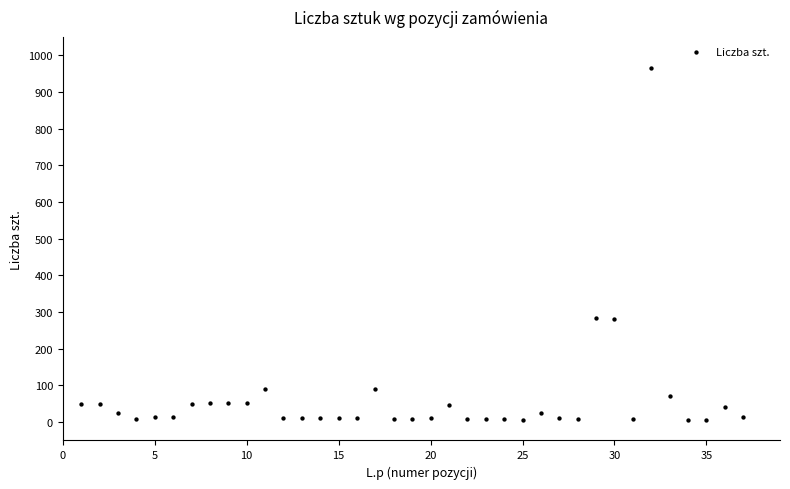

What is the range of X values (max minus min)?

36